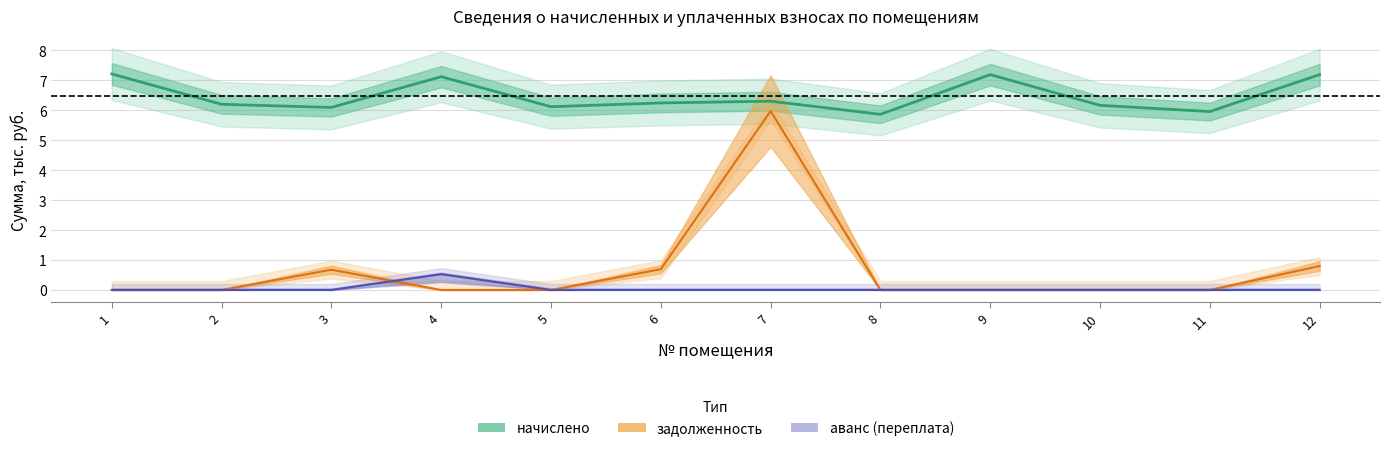

Reading left to right, what are all the values shown in this chart?

начислено: 1=7.2	2=6.2	3=6.1	4=7.1	5=6.1	6=6.2	7=6.3	8=5.9	9=7.2	10=6.2	11=6.0	12=7.2
задолженность: 1=0.0	2=0.0	3=0.7	4=0.0	5=0.0	6=0.7	7=6.0	8=0.0	9=0.0	10=0.0	11=0.0	12=0.8
аванс (переплата): 1=0.0	2=0.0	3=0.0	4=0.5	5=0.0	6=0.0	7=0.0	8=0.0	9=0.0	10=0.0	11=0.0	12=0.0